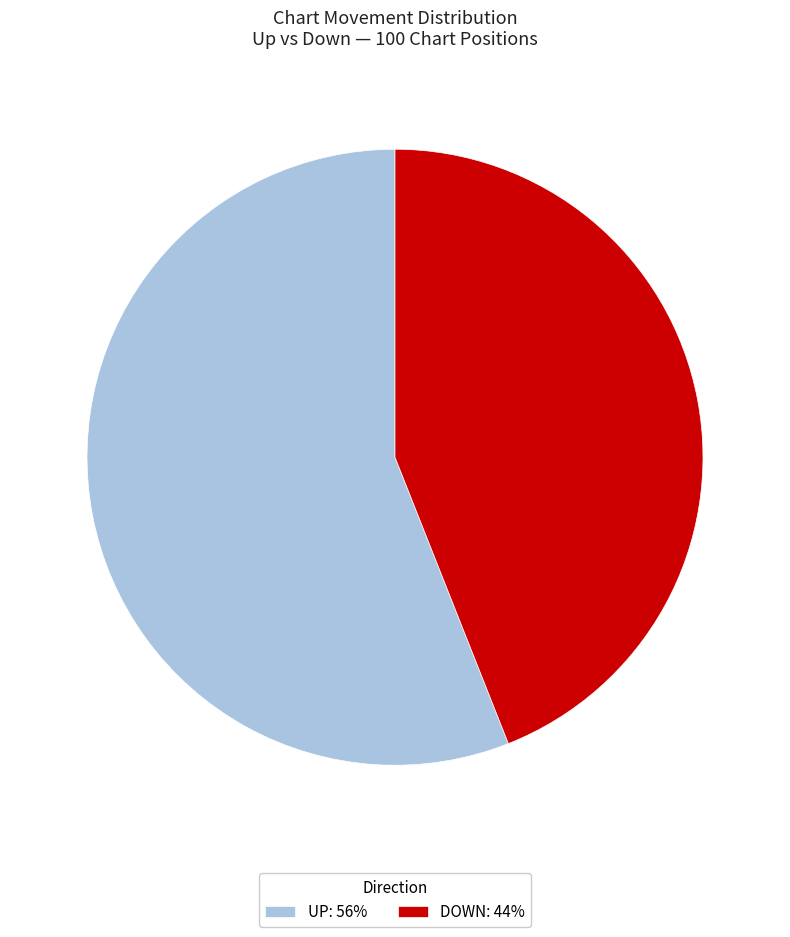

Which slice is the largest?

UP: 56%